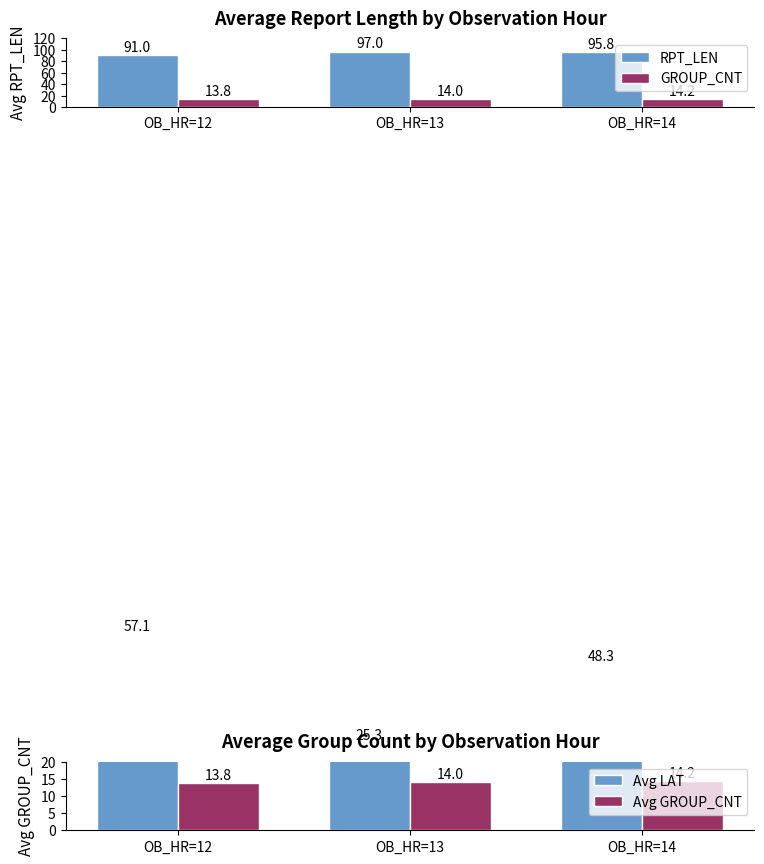

What are all the series names shown in the legend?

RPT_LEN, GROUP_CNT, Avg LAT, Avg GROUP_CNT